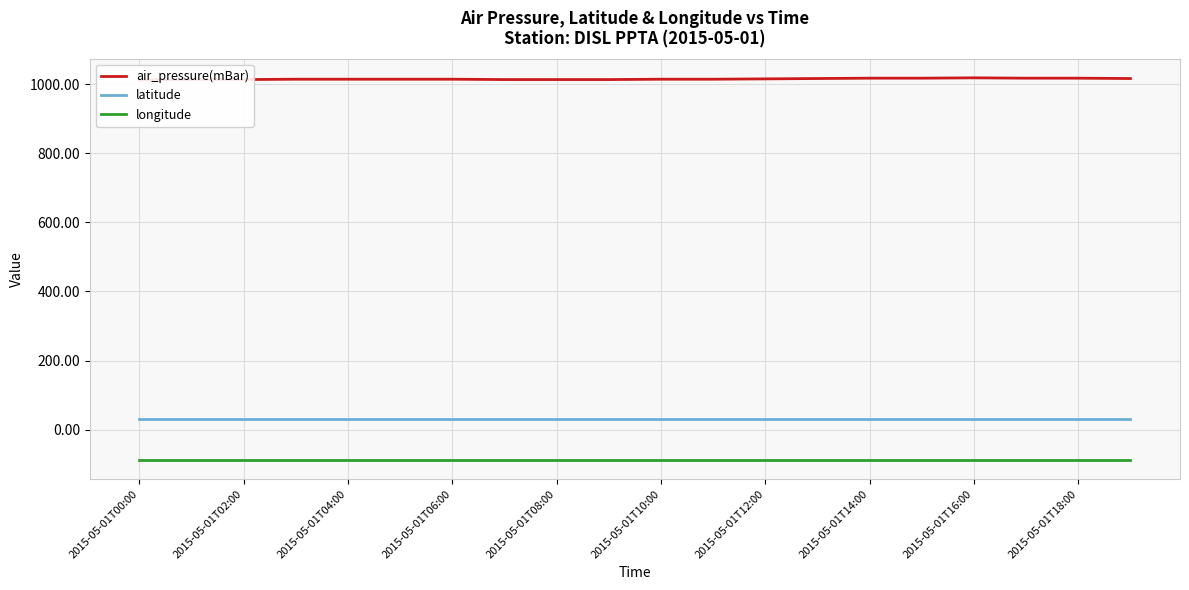

Read the latitude value at 2015-05-01T04:00.

30.3